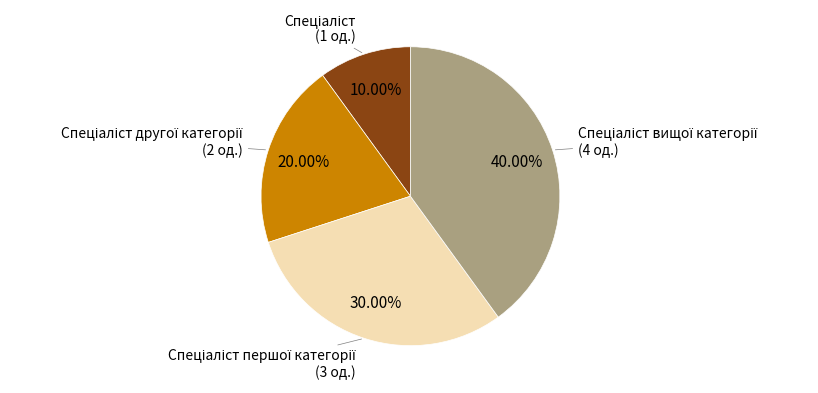

Does any single category account for the majority?

No